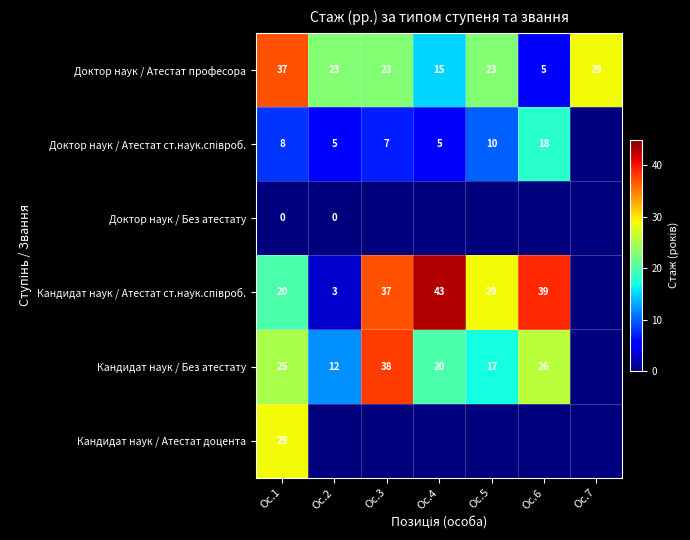

At which label does Доктор наук / Атестат професора reach its peak?

Ос.1